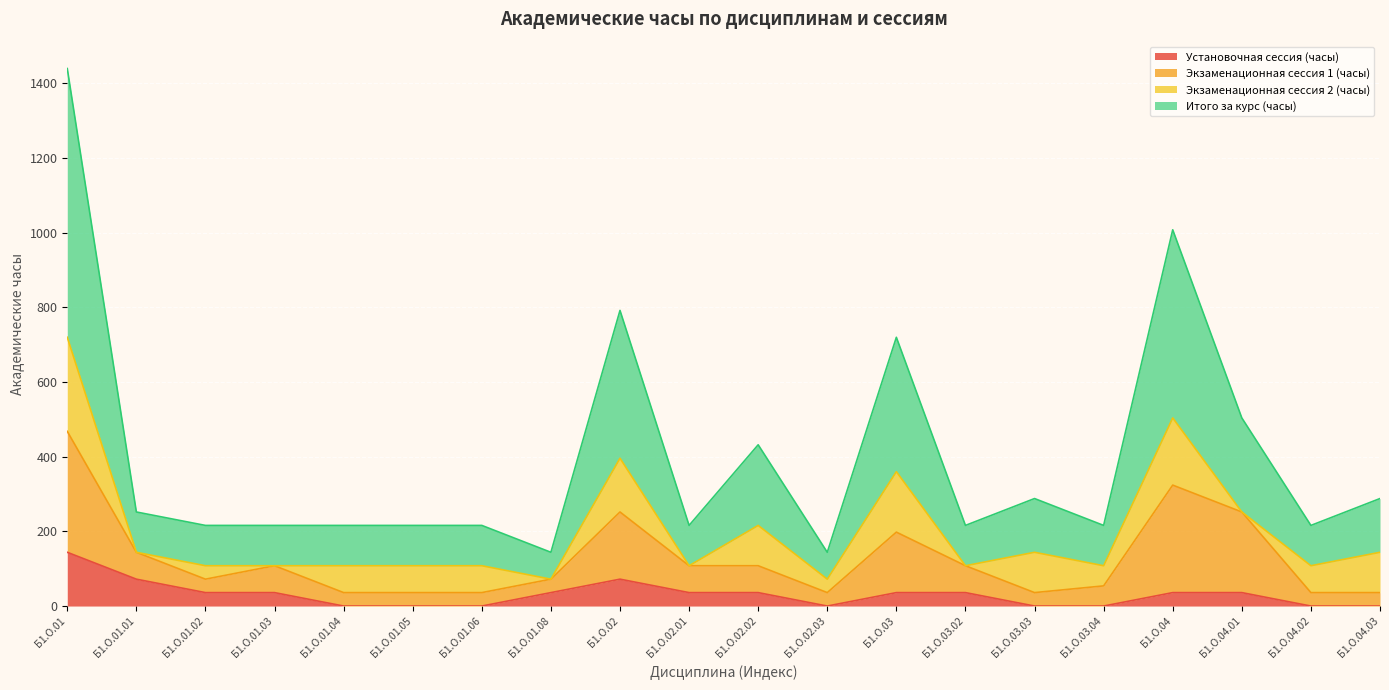

Where does the Итого за курс (часы) series first go above 216?

Б1.О.01